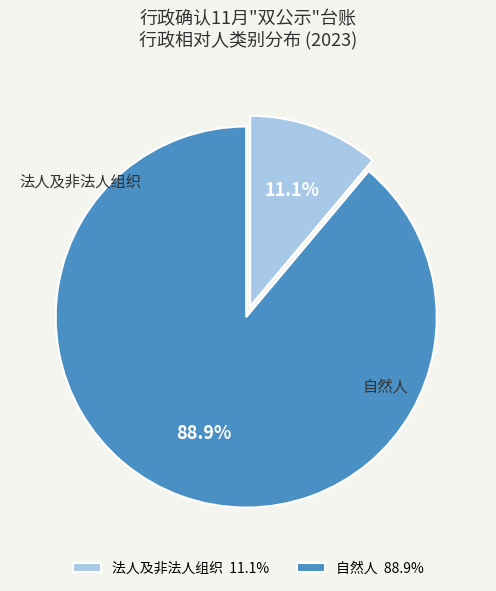

Which has a higher value, 自然人 88.9% or 法人及非法人组织 11.1%?

自然人 88.9%